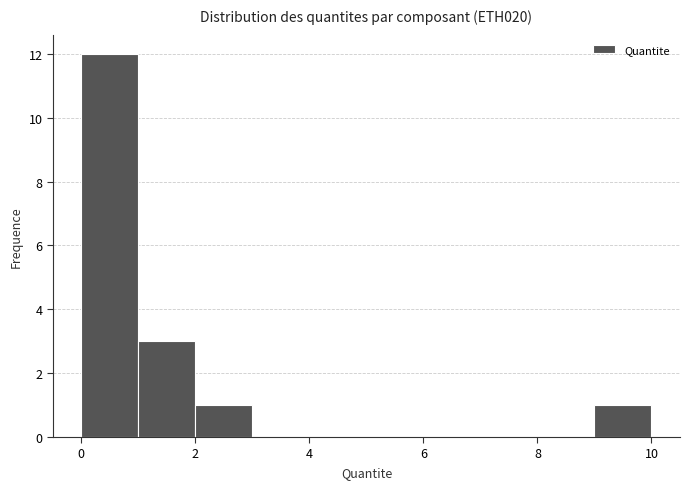

Reading left to right, transcribe this chart: for each bar, give the range it covers on the x-axis and its height. Neither the bar edges nor the heights are printed on the chart, so give them approximately, as read against the axes.

0 to 1: 12
1 to 2: 3
2 to 3: 1
3 to 4: 0
4 to 5: 0
5 to 6: 0
6 to 7: 0
7 to 8: 0
8 to 9: 0
9 to 10: 1